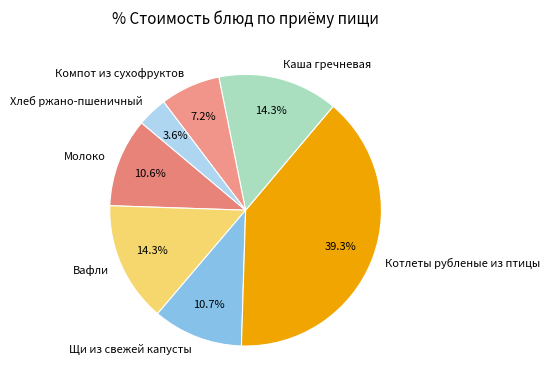

To the nearest percent, what is the difference between the Котлеты рубленые из птицы and Молоко slice percentages?

29%